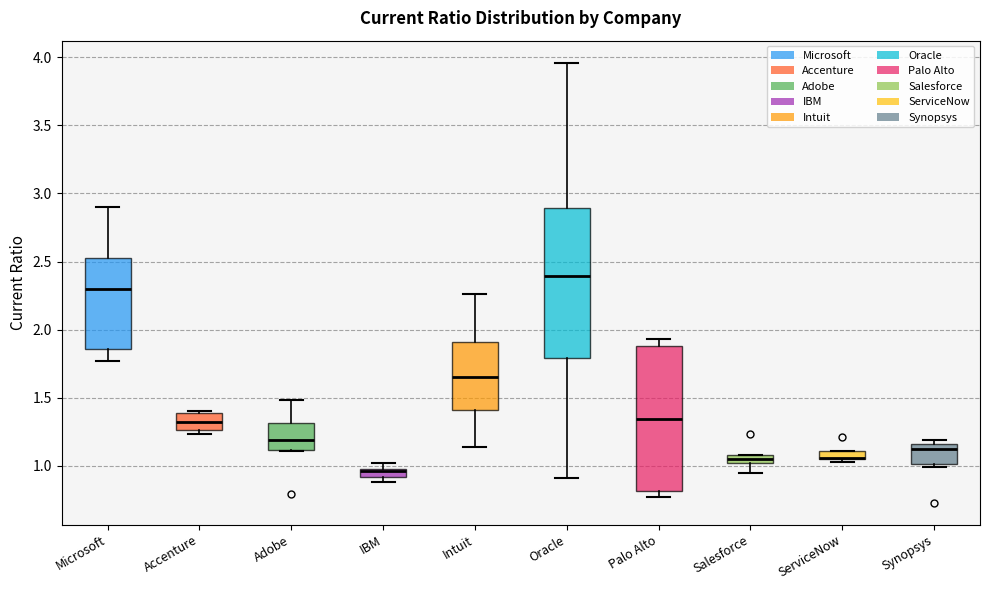

Where is the lower edge of the box for IBM on the y-axis? The values are not printed on the chart, so give them approximately, as read against the axis.

0.90